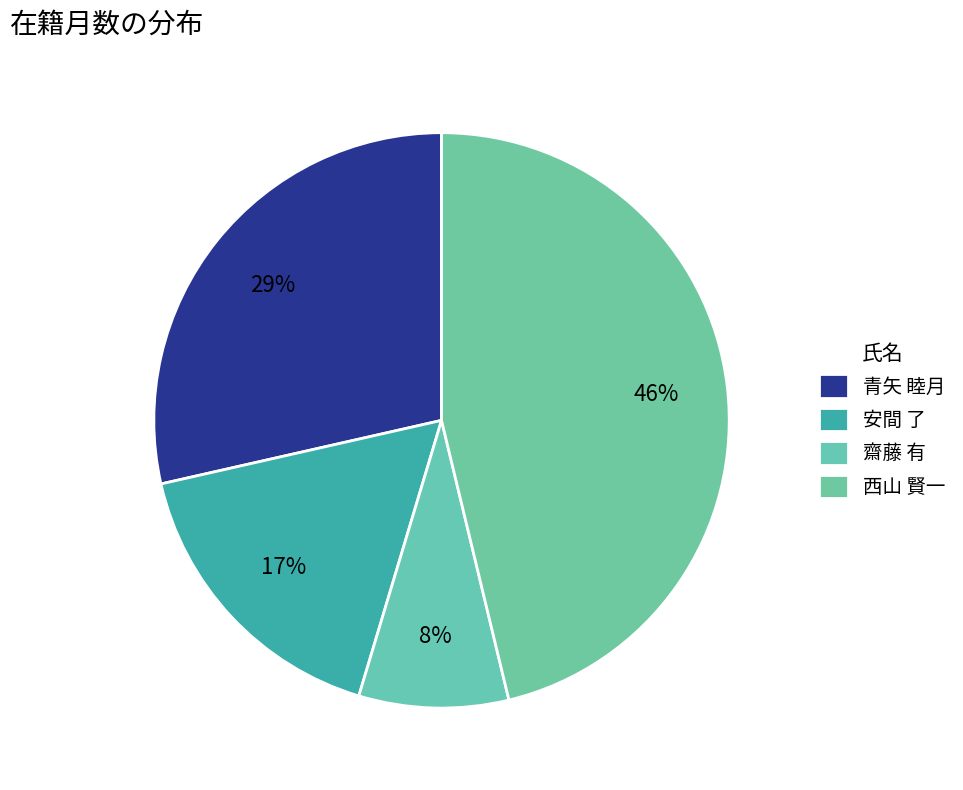

Rank the categories by value from lowest to highest.

齋藤 有, 安間 了, 青矢 睦月, 西山 賢一